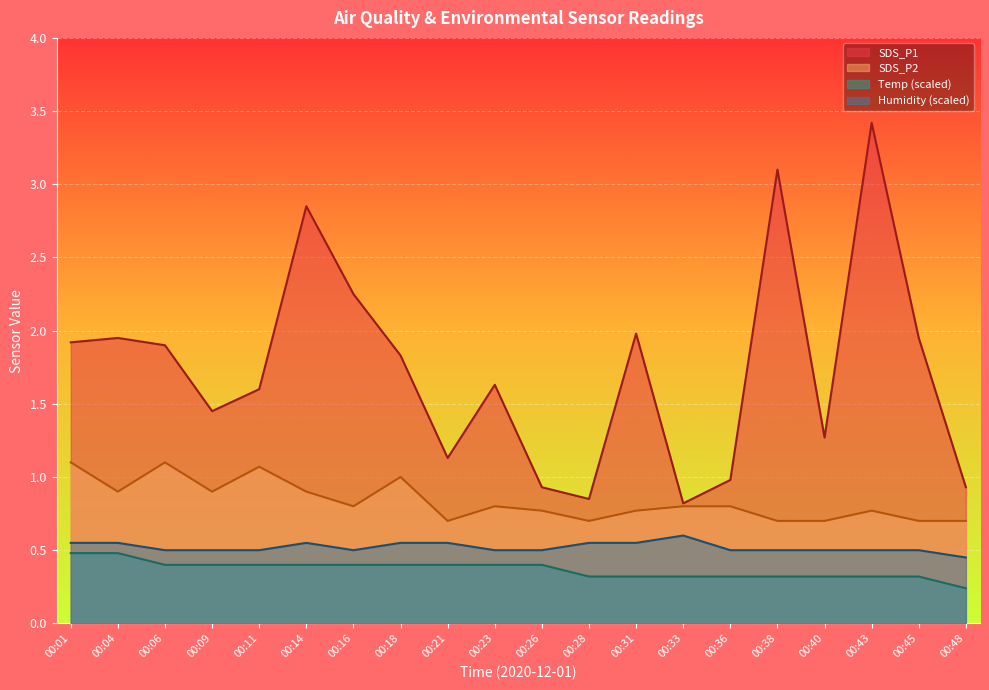

What is the value of the Humidity point at the 16th from the left?

0.5